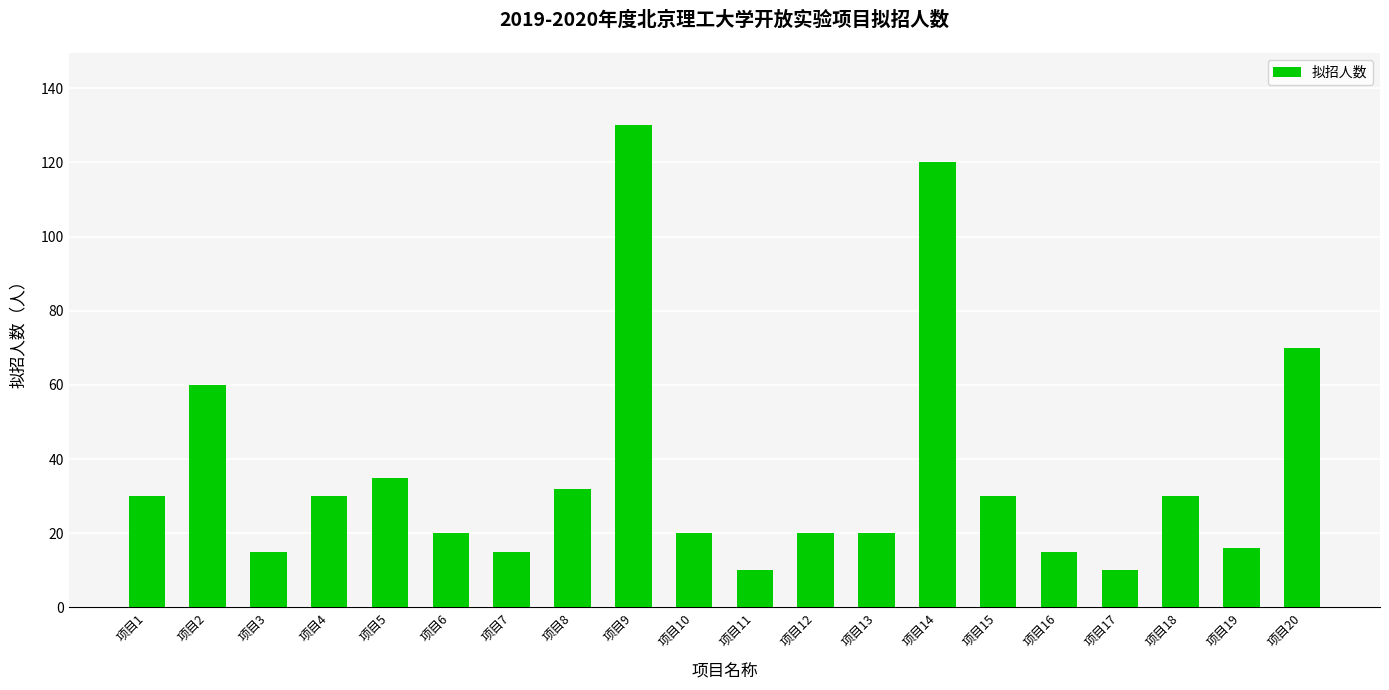

Does the chart contain stacked bars?

No